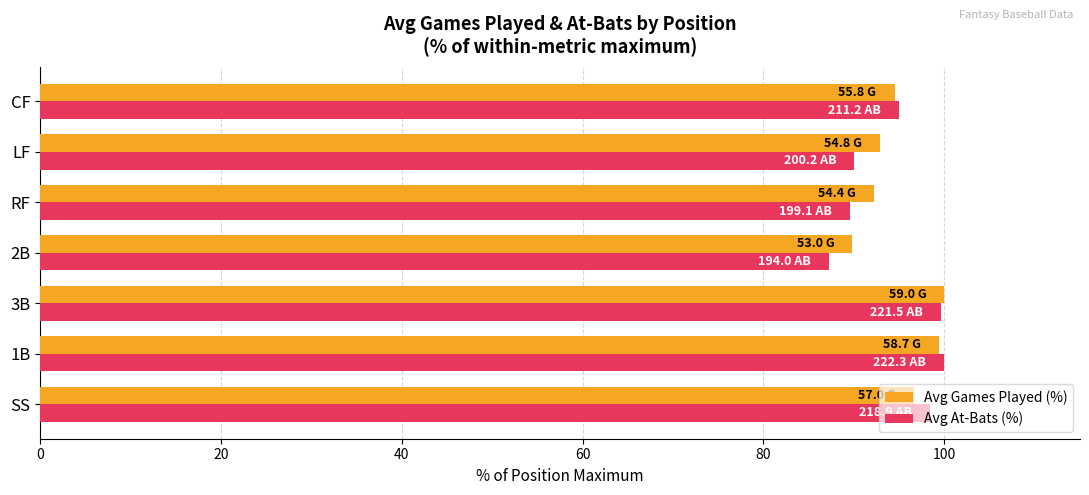

What is the difference between the maximum and second lowest values in the Avg Games Played (%) series?

7.7